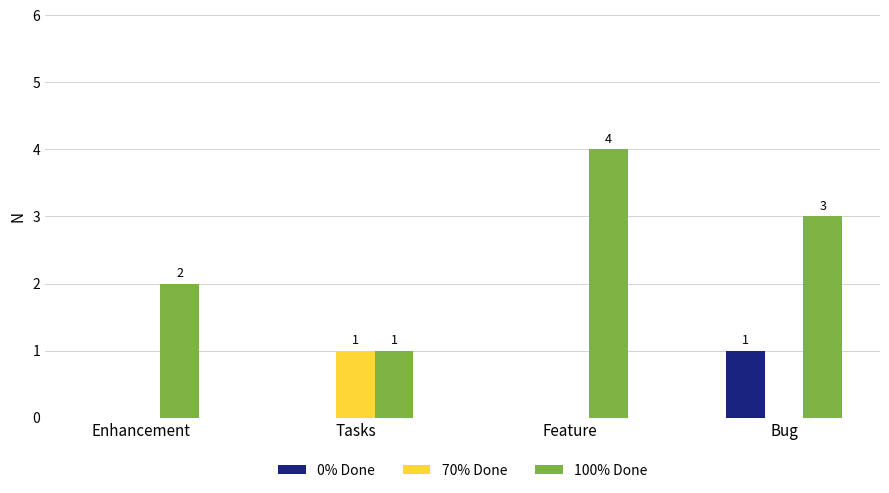

Which category has the highest value across all series?

Feature